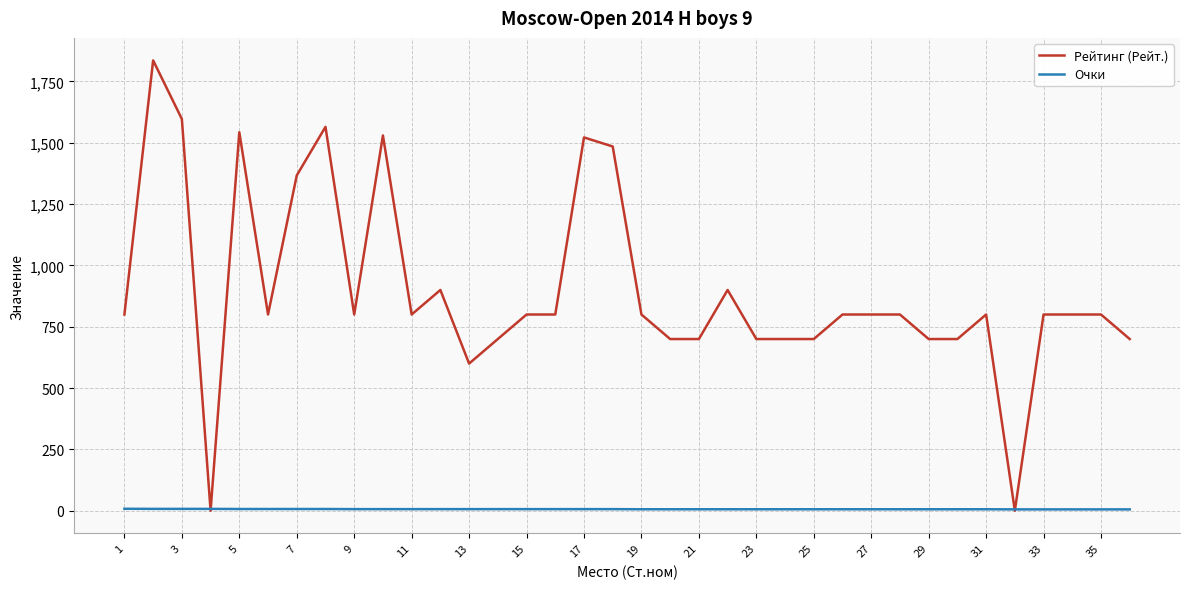

Which series has the largest range (max minus min)?

Рейтинг (Рейт.)